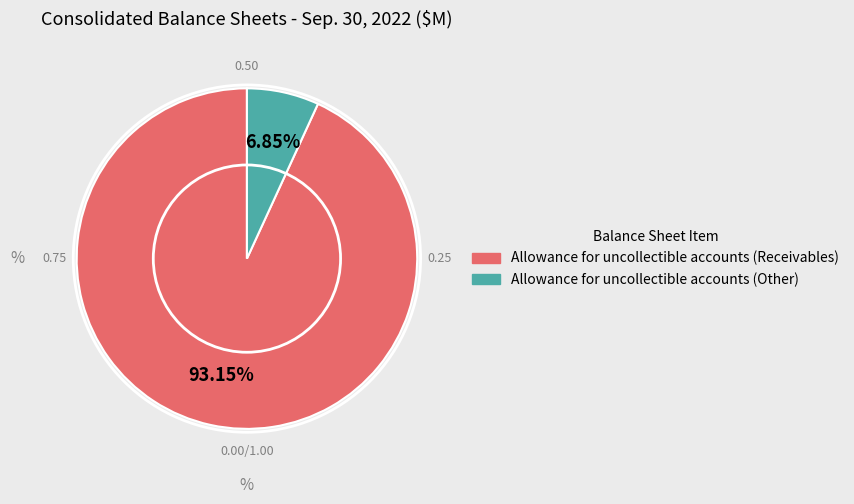

Which slice is the largest?

Allowance for uncollectible accounts (Receivables)